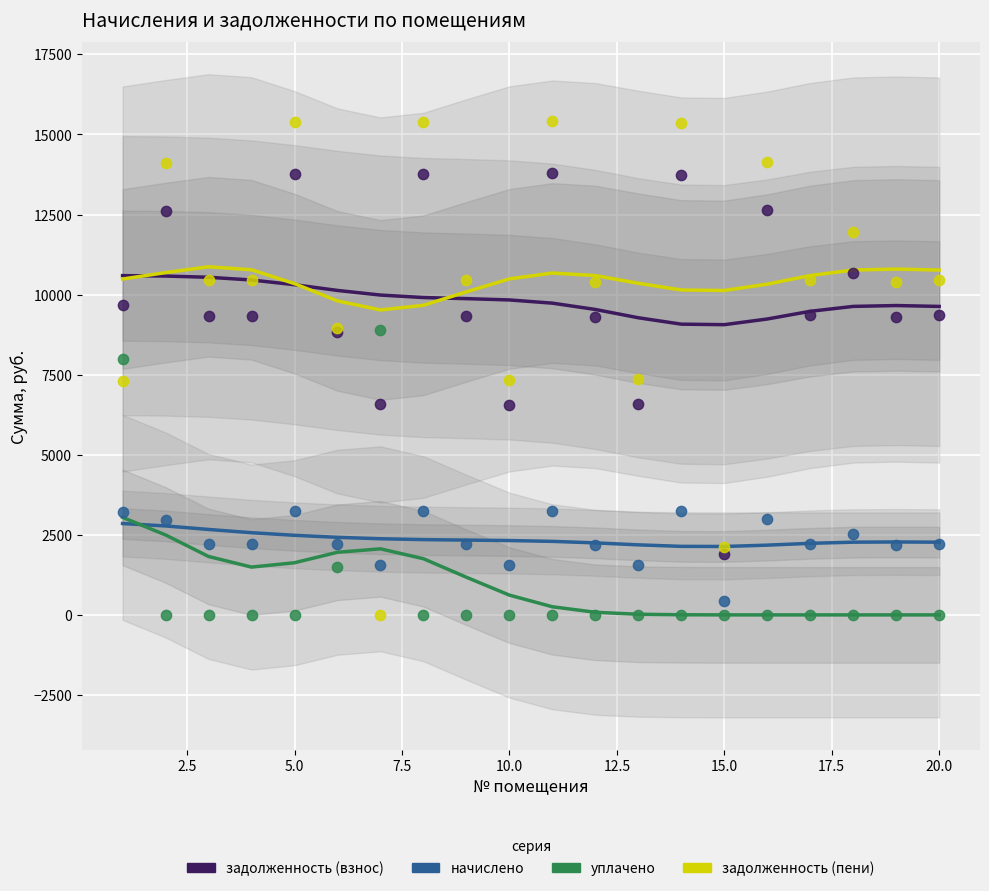

What is the X range (max minus min) for the scatter plot?

19.0